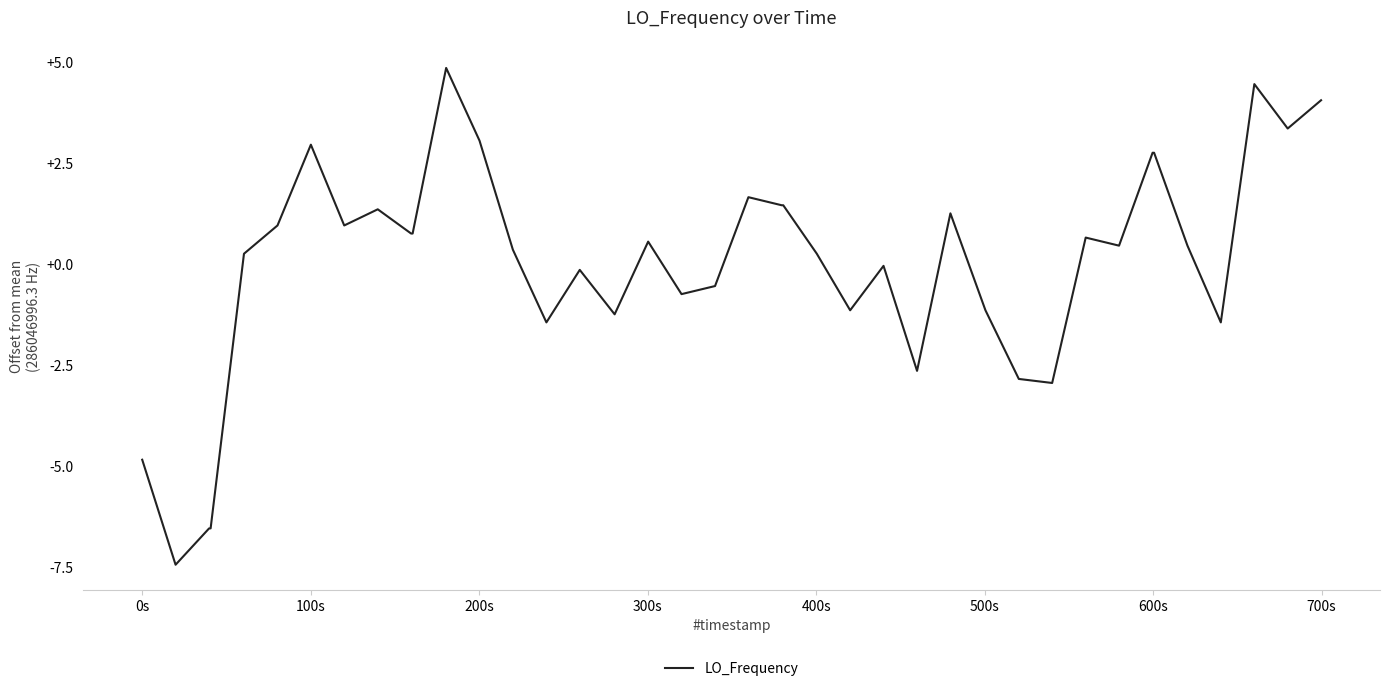

What is the greatest value displayed?

4.9